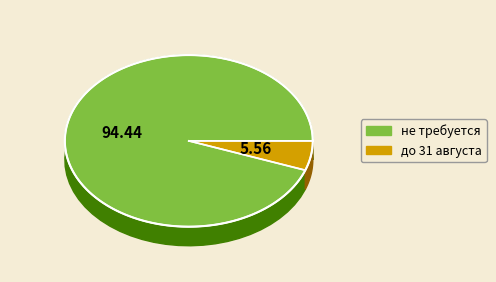

Rank the categories by value from lowest to highest.

до 31 августа, не требуется